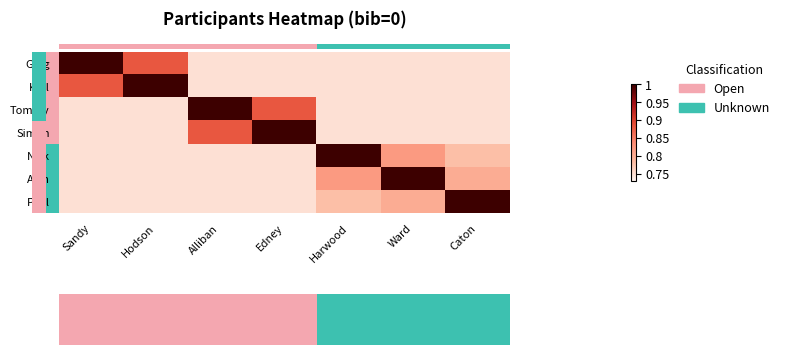

What is the total value across all series at Edney?

5.6